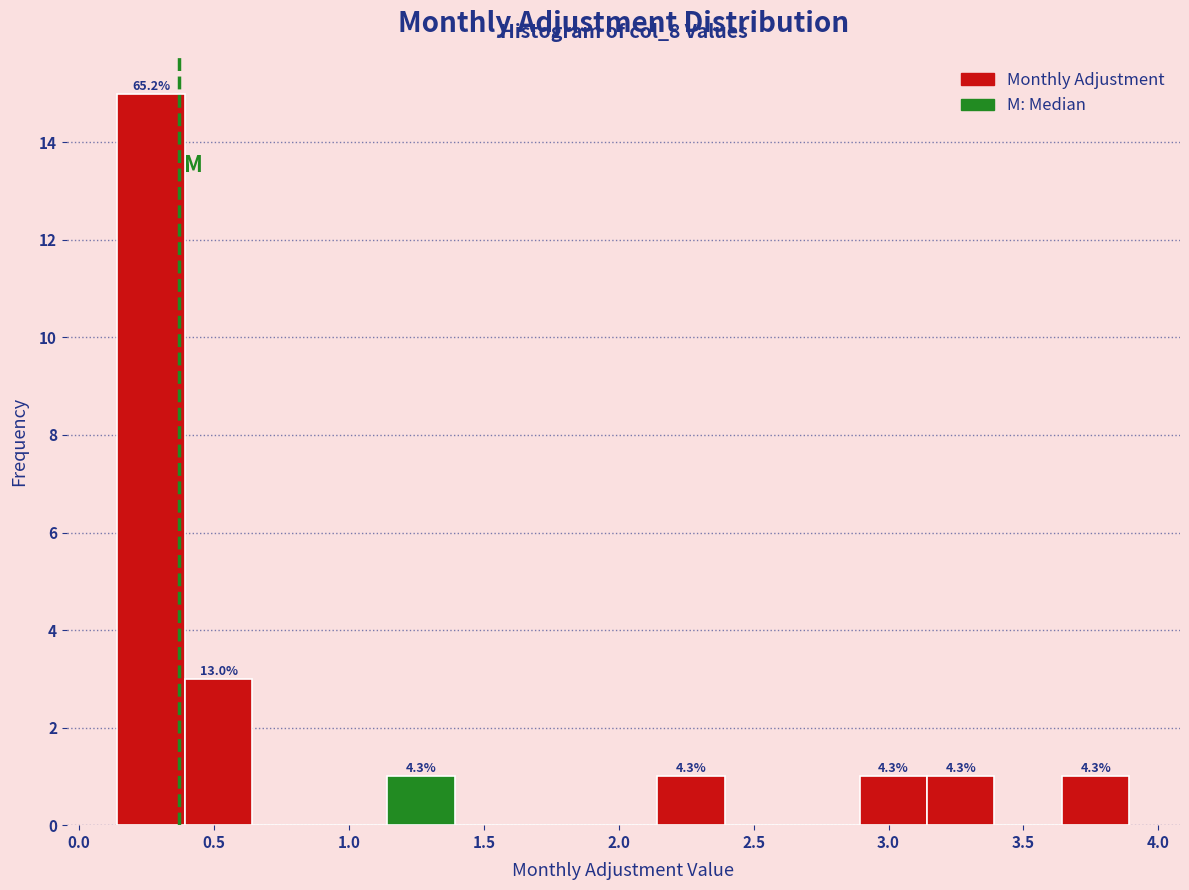

Over which range of the x-axis is the bar tallest?

0.15 to 0.40